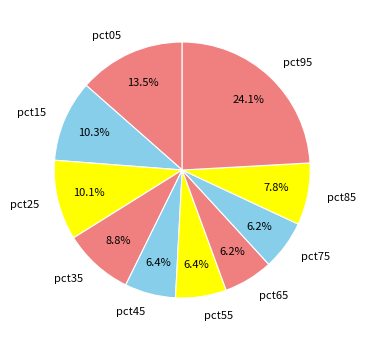

Do pct15 and pct55 together represent more than half of the pie?

No